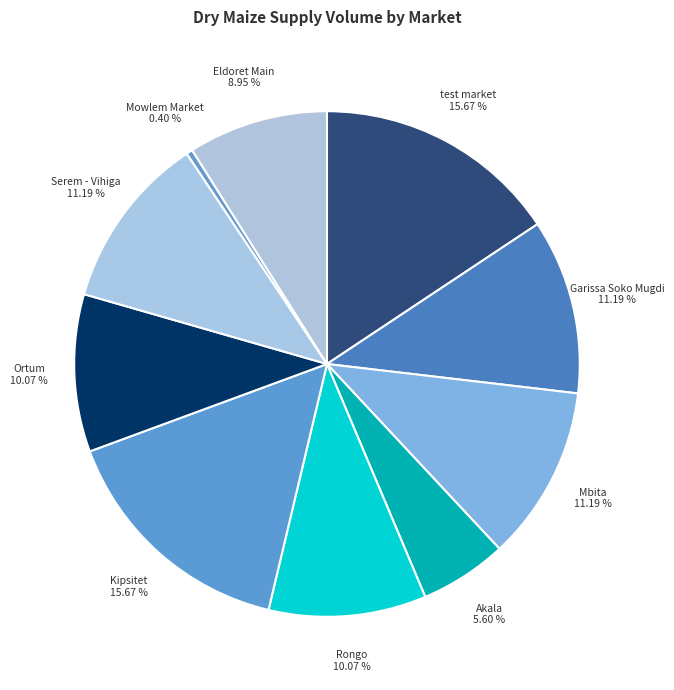

Between Ortum and Kipsitet, which is larger?

Kipsitet